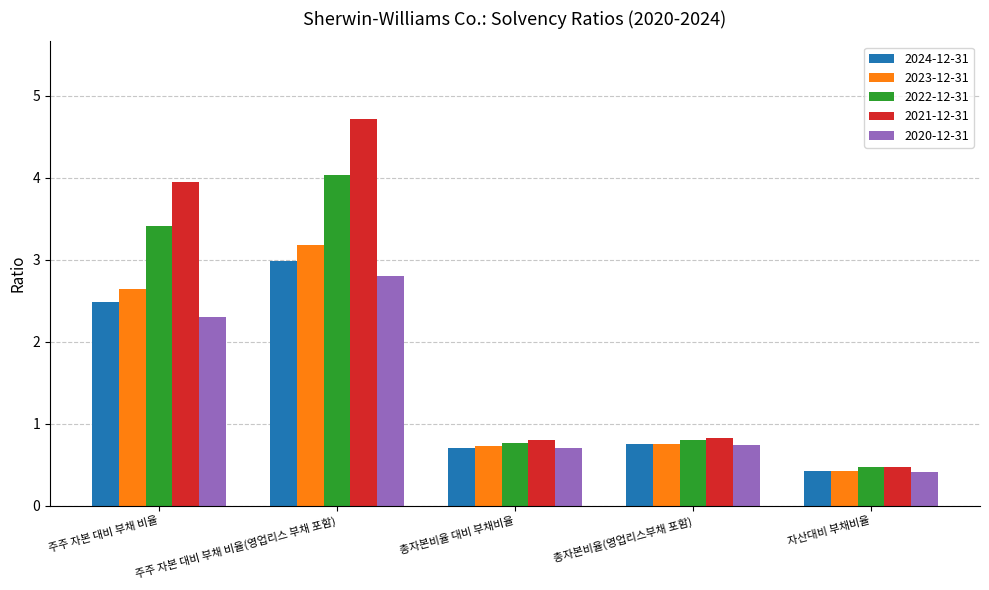

How many distinct data groups are displayed?

5